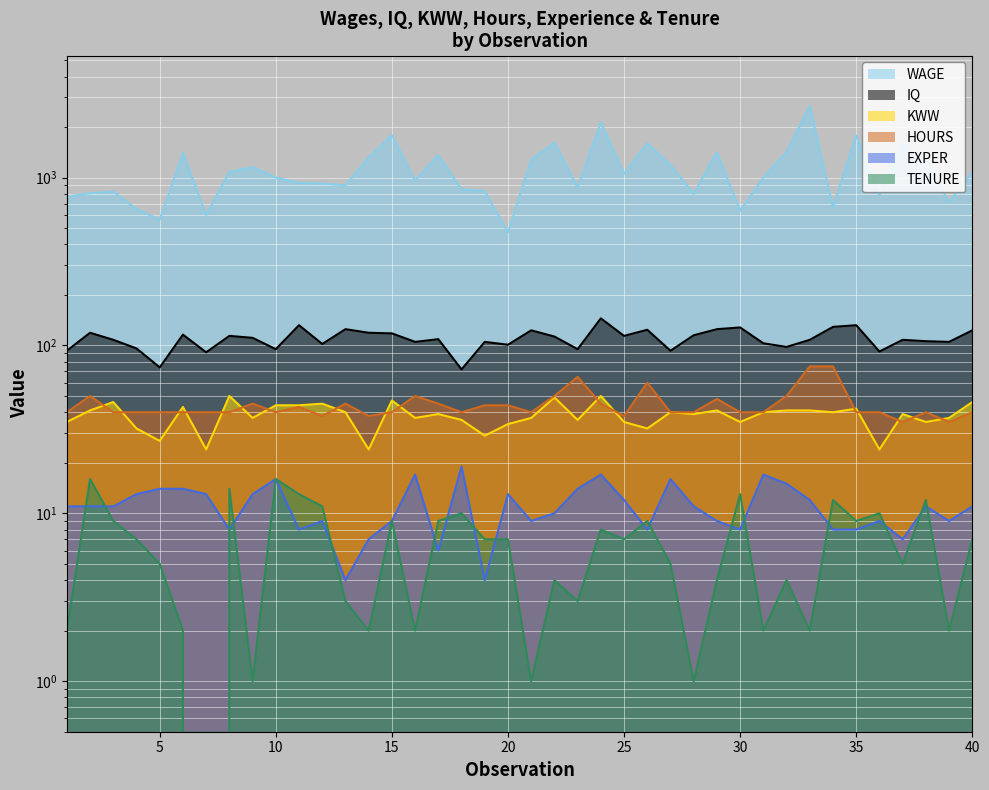

Reading left to right, extract all data points from this chart.

WAGE: 769	808	825	650	562	1400	600	1081	1154	1000	930	921	900	1318	1792	958	1360	850	830	471	1275	1615	873	2137	1053	1602	1188	800	1417	635	1000	1424	2668	666	1779	782	1572	1274	714	1081
IQ: 93	119	108	96	74	116	91	114	111	95	132	102	125	119	118	105	109	72	105	101	123	113	95	145	114	124	93	115	125	128	103	98	108	129	132	92	108	106	105	123
KWW: 35	41	46	32	27	43	24	50	37	44	44	45	40	24	47	37	39	36	29	34	37	49	36	50	35	32	40	39	41	35	40	41	41	40	42	24	39	35	37	46
HOURS: 40	50	40	40	40	40	40	40	45	40	43	38	45	38	40	50	45	40	44	44	40	50	65	45	38	60	40	40	48	40	40	50	75	75	40	40	35	40	35	40
EXPER: 11	11	11	13	14	14	13	8	13	16	8	9	4	7	9	17	6	19	4	13	9	10	14	17	12	8	16	11	9	8	17	15	12	8	8	9	7	11	9	11
TENURE: 2	16	9	7	5	2	0	14	1	16	13	11	3	2	9	2	9	10	7	7	1	4	3	8	7	9	5	1	4	13	2	4	2	12	9	10	5	12	2	7